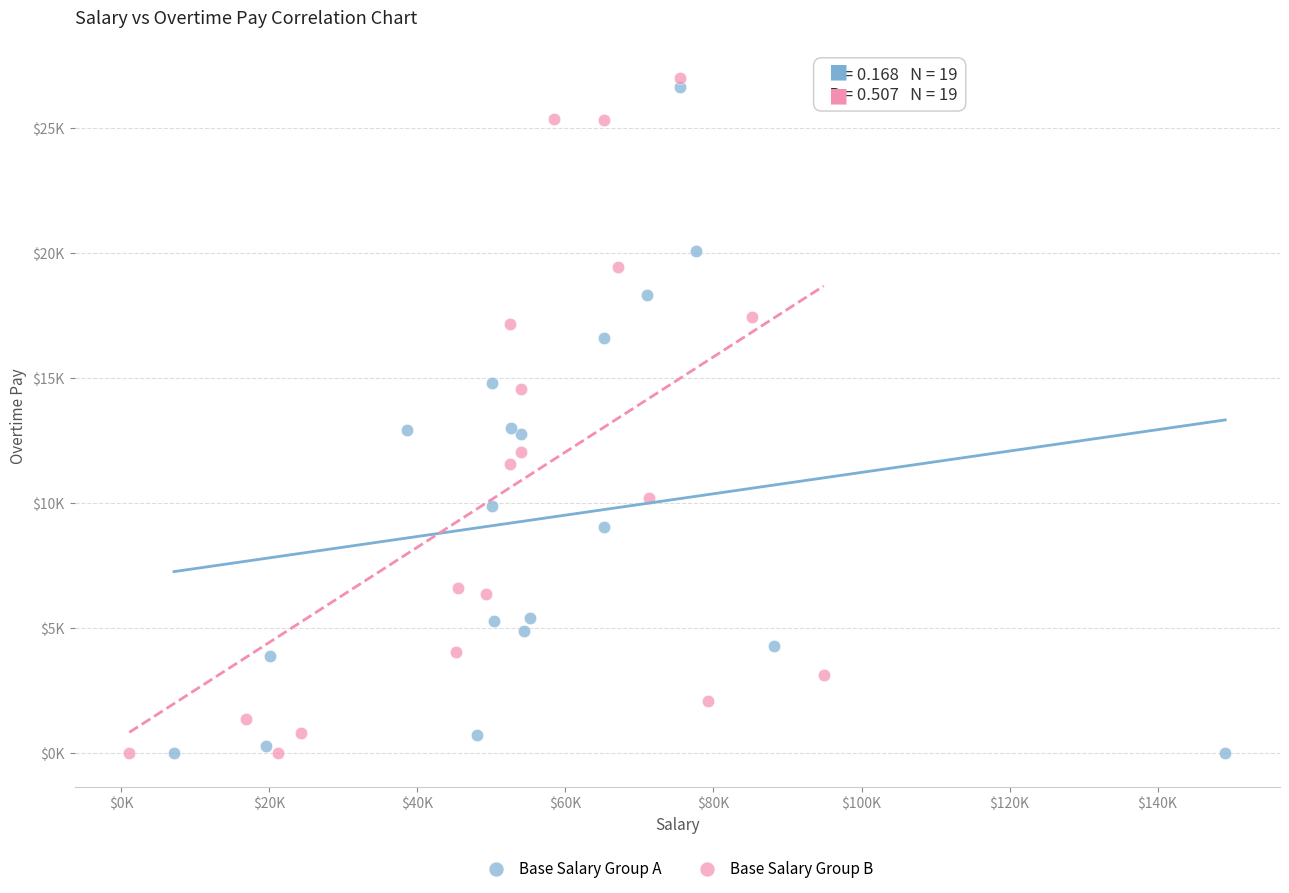

What are all the series names shown in the legend?

Base Salary Group A, Base Salary Group B